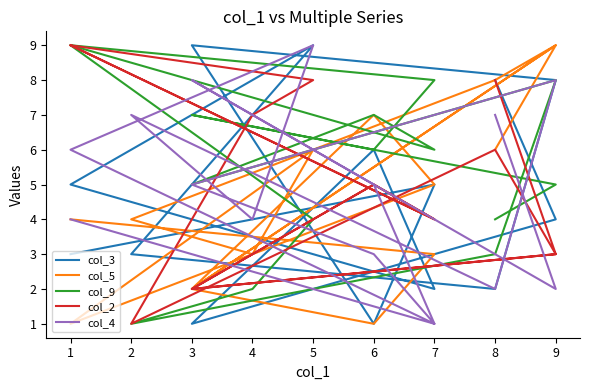

How many times do col_5 and col_4 cross each other?

7